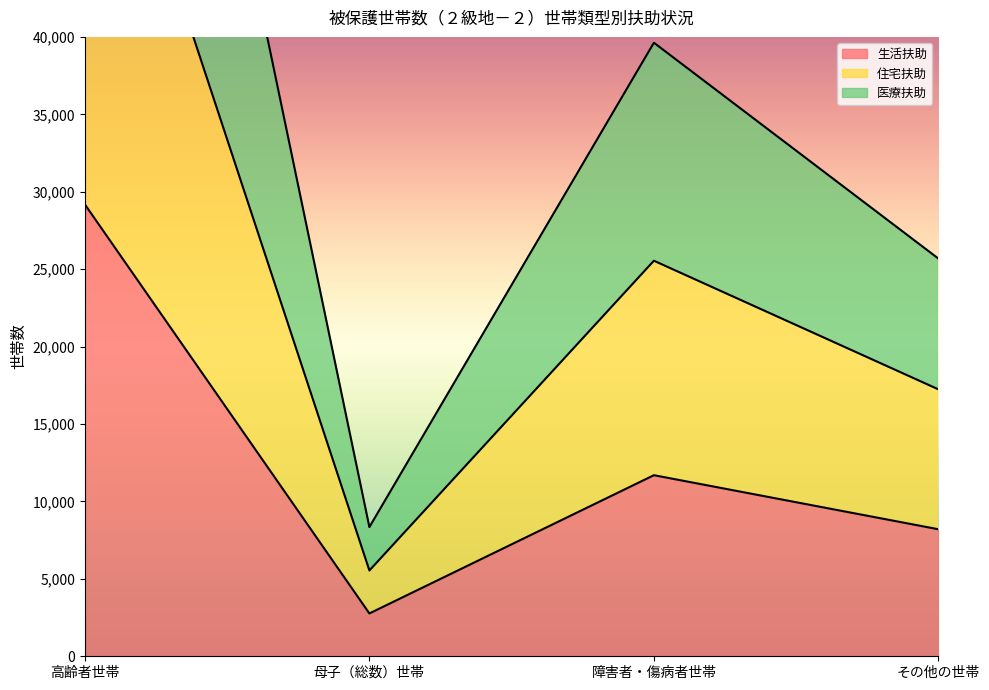

Reading right to left, list all the values displayed in this chart.

生活扶助: その他の世帯=8203	障害者・傷病者世帯=11694	母子（総数）世帯=2766	高齢者世帯=29178
住宅扶助: その他の世帯=17239	障害者・傷病者世帯=25545	母子（総数）世帯=5541	高齢者世帯=61225
医療扶助: その他の世帯=25684	障害者・傷病者世帯=39624	母子（総数）世帯=8344	高齢者世帯=96463